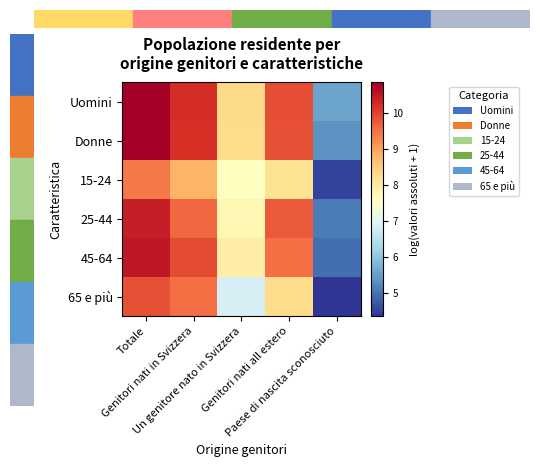

Rank the series at Paese di nascita sconosciuto from highest to lowest value.

Uomini, Donne, 25-44, 45-64, 15-24, 65 e più